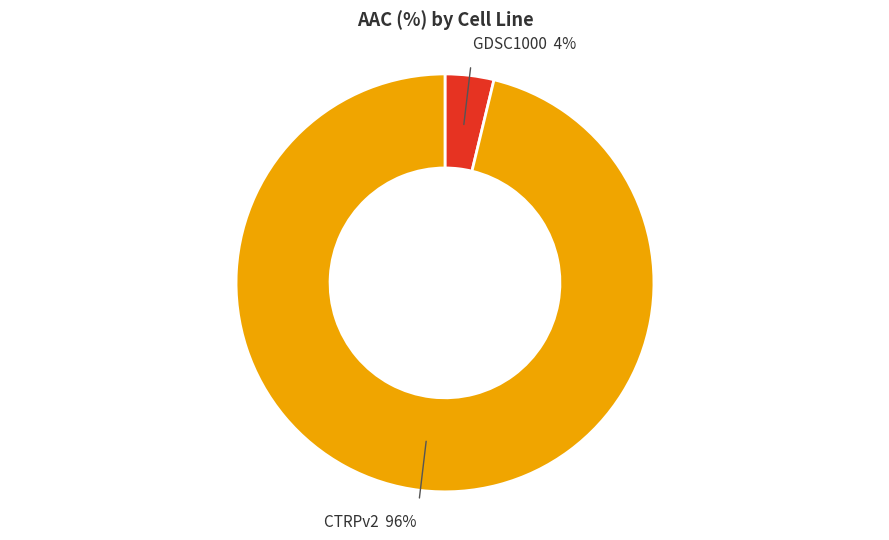

How many slices are in this pie chart?

2